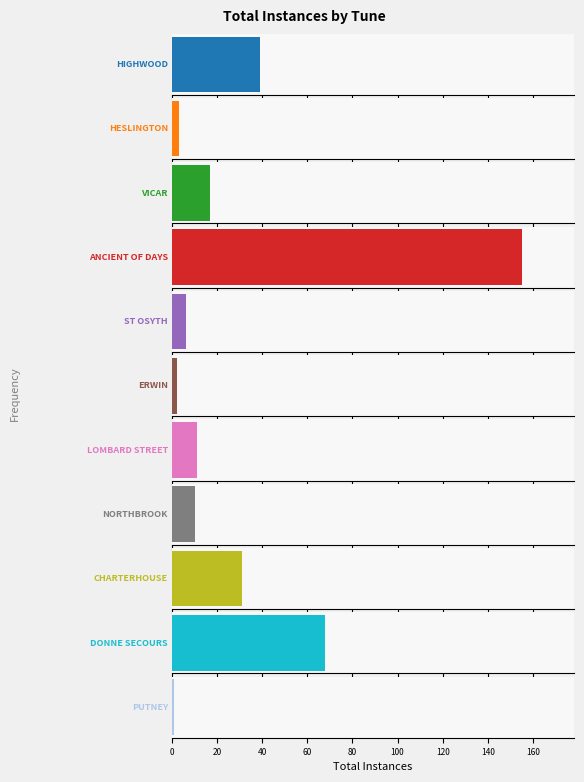

What is the difference between the values at CHARTERHOUSE and ST OSYTH?

25